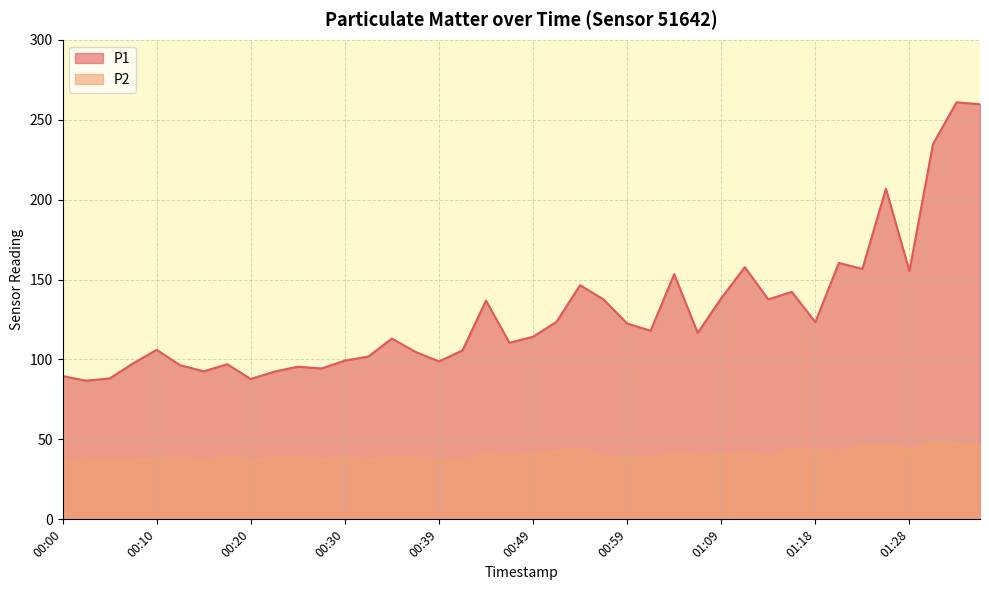

At which category is the sum across all series the highest?

01:33